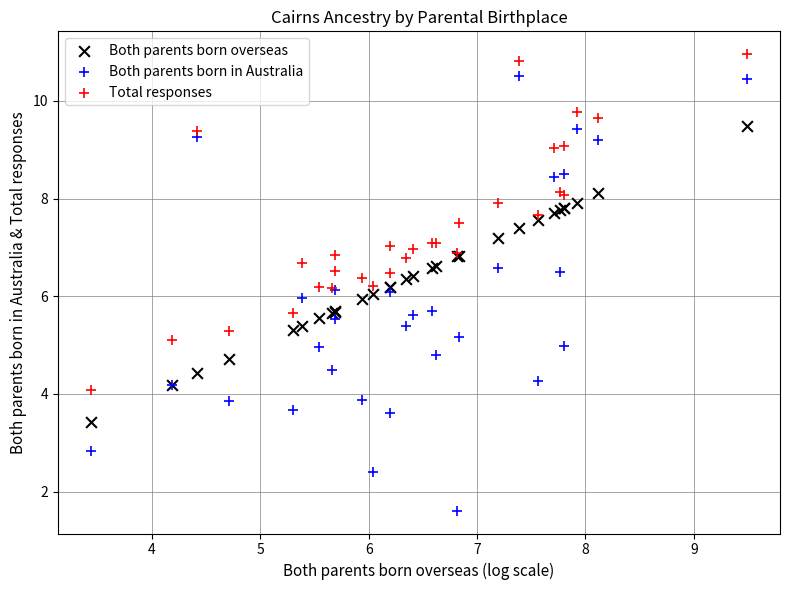

What is the X range (max minus min) for the scatter plot?

6.1